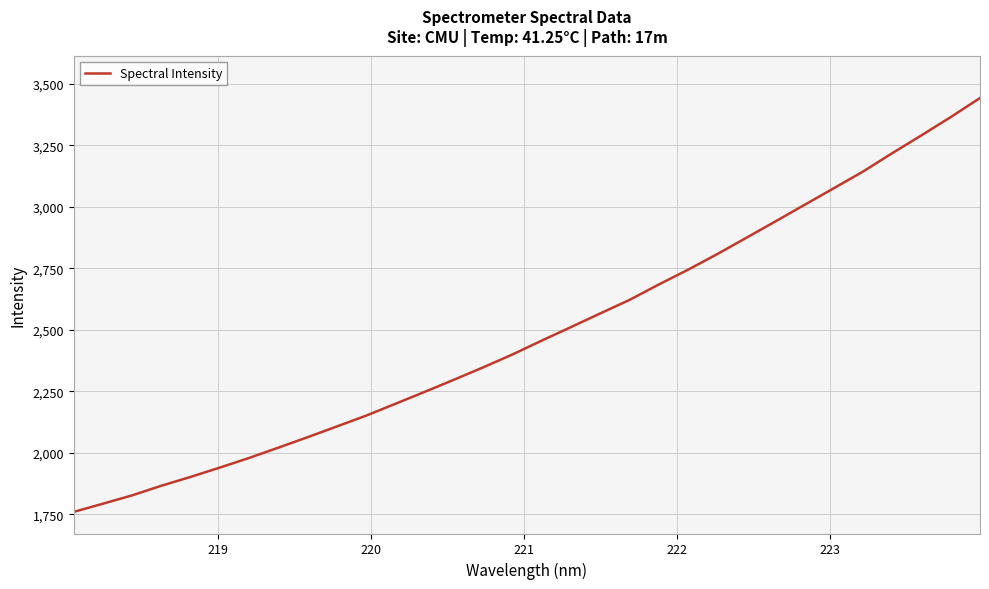

What is the minimum value shown in the chart?

1759.4